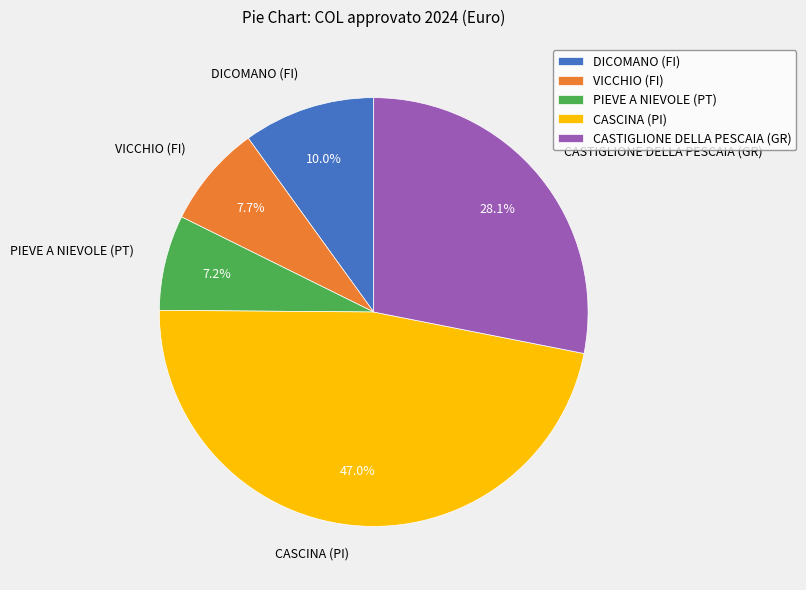

True or false: CASCINA (PI) accounts for 47% of the total.

True